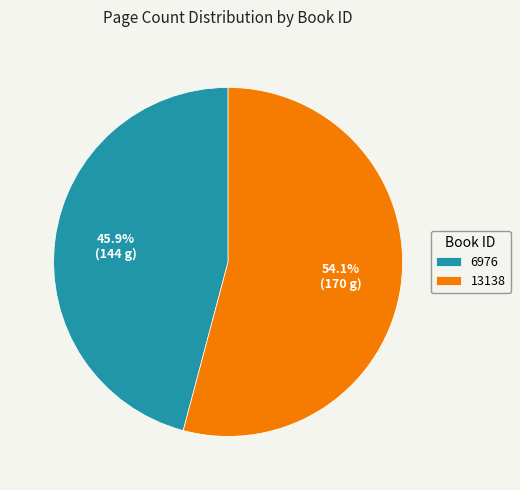

Combined, do 13138 and 6976 account for over 50%?

Yes